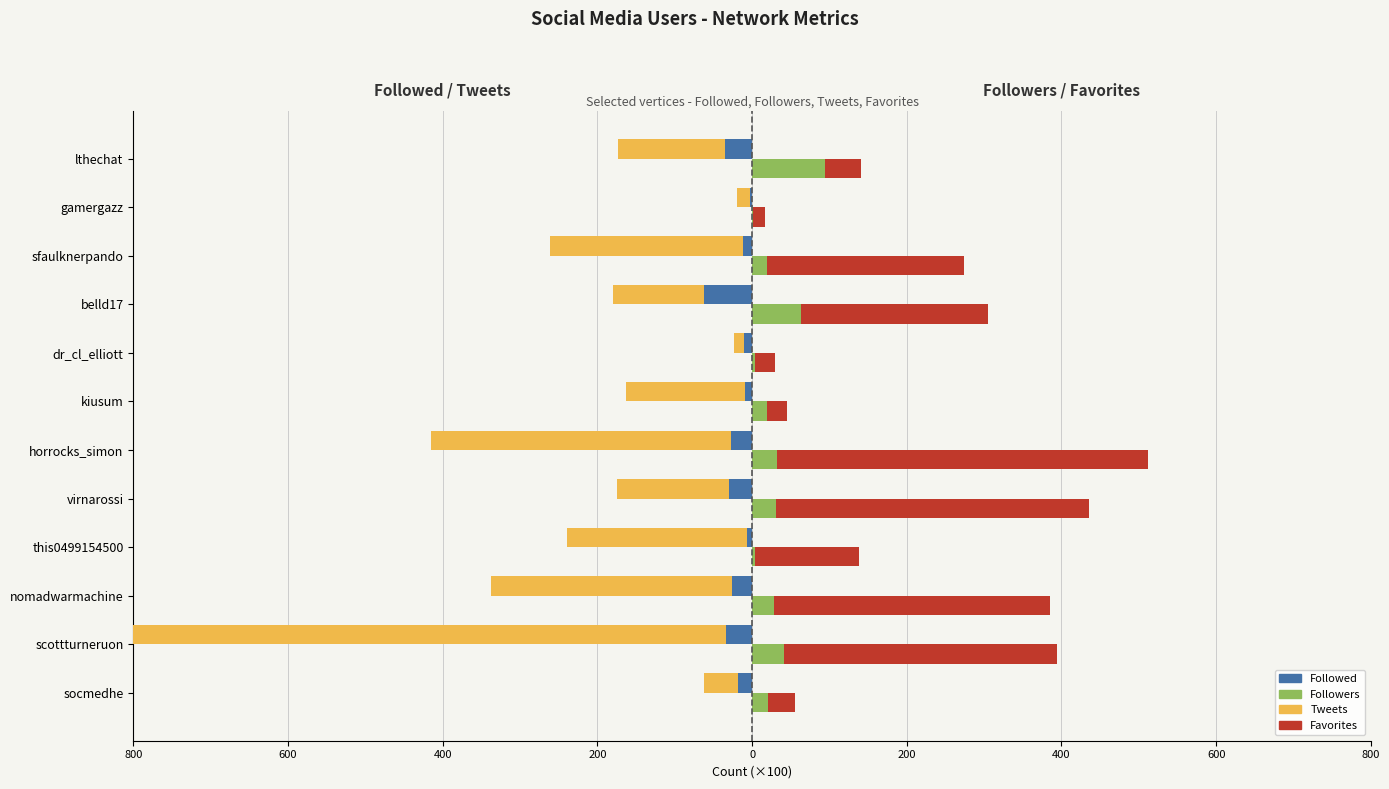

Reading left to right, what are all the values shown in this chart?

Followed: -18.2	-33.4	-25.5	-6.6	-29.3	-26.7	-9.5	-10.7	-62.8	-12.0	-3.0	-34.7
Tweets: -43.4	-806.7	-311.7	-232.3	-145.7	-388.0	-154.0	-12.9	-117.5	-248.7	-17.1	-138.8
Followers: 20.1	41.5	28.5	3.7	30.4	31.8	18.8	3.4	63.6	19.0	1.6	94.6
Favorites: 34.8	353.0	356.7	134.6	404.6	480.7	26.6	26.4	241.6	255.4	14.6	45.9